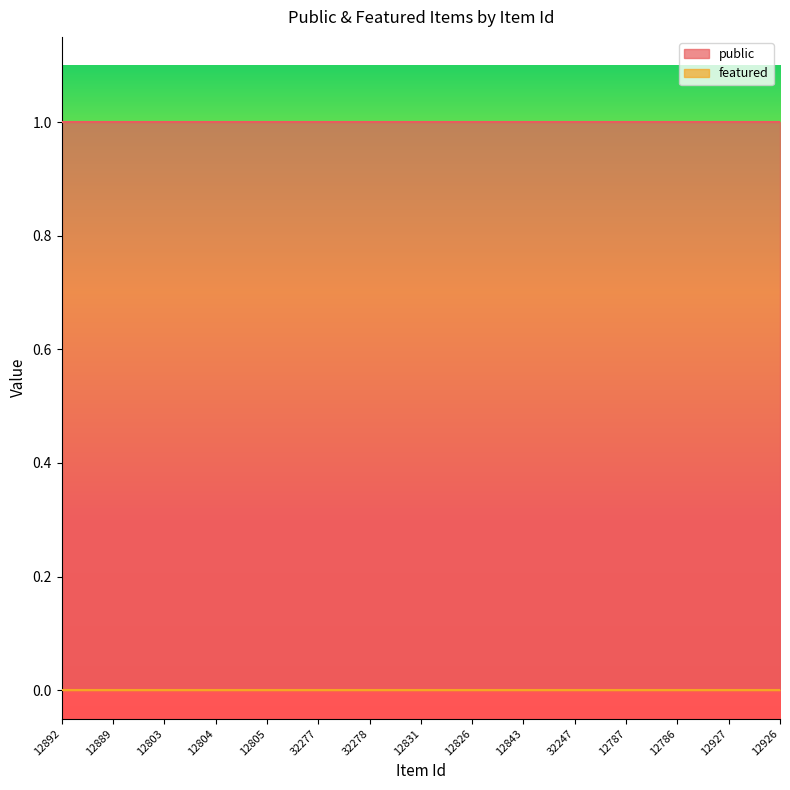

True or false: public and featured cross at least once.

False